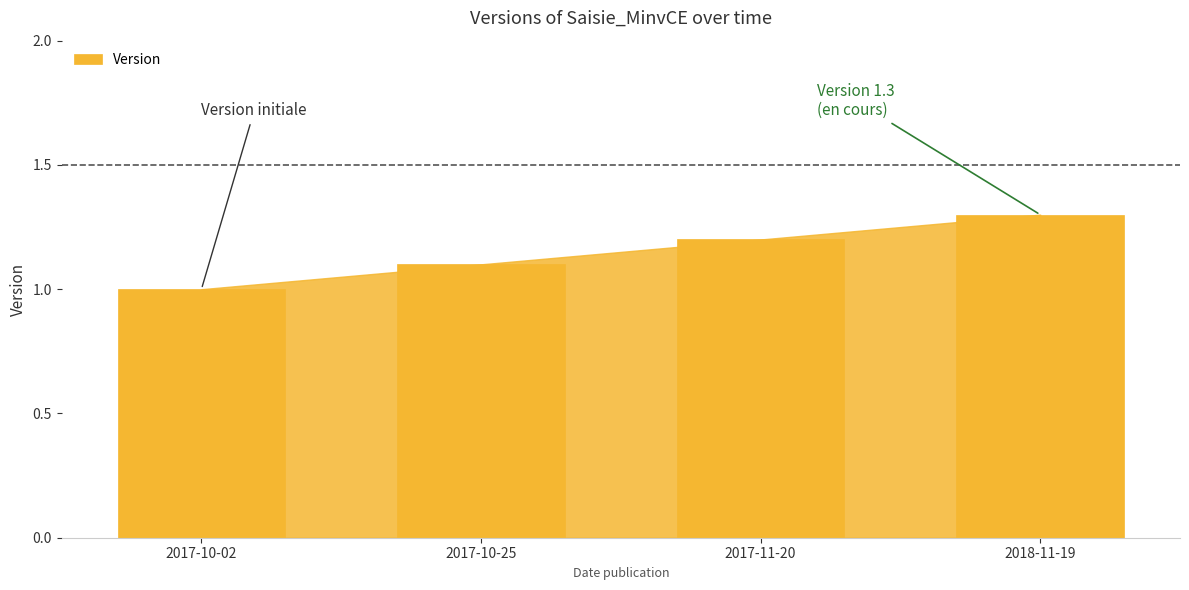

How many bars are there in total?

4